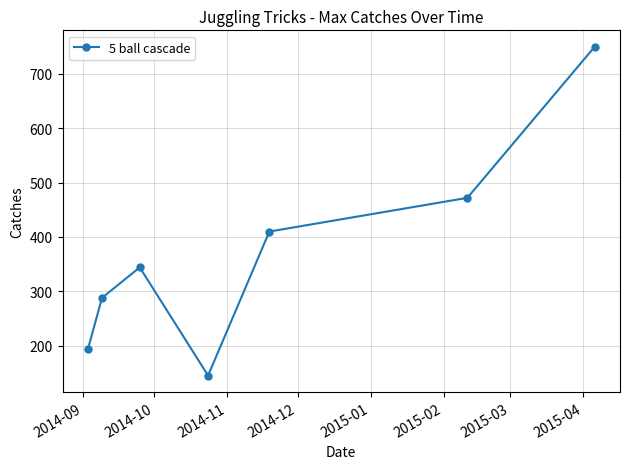

Does the chart have visible grid lines?

Yes